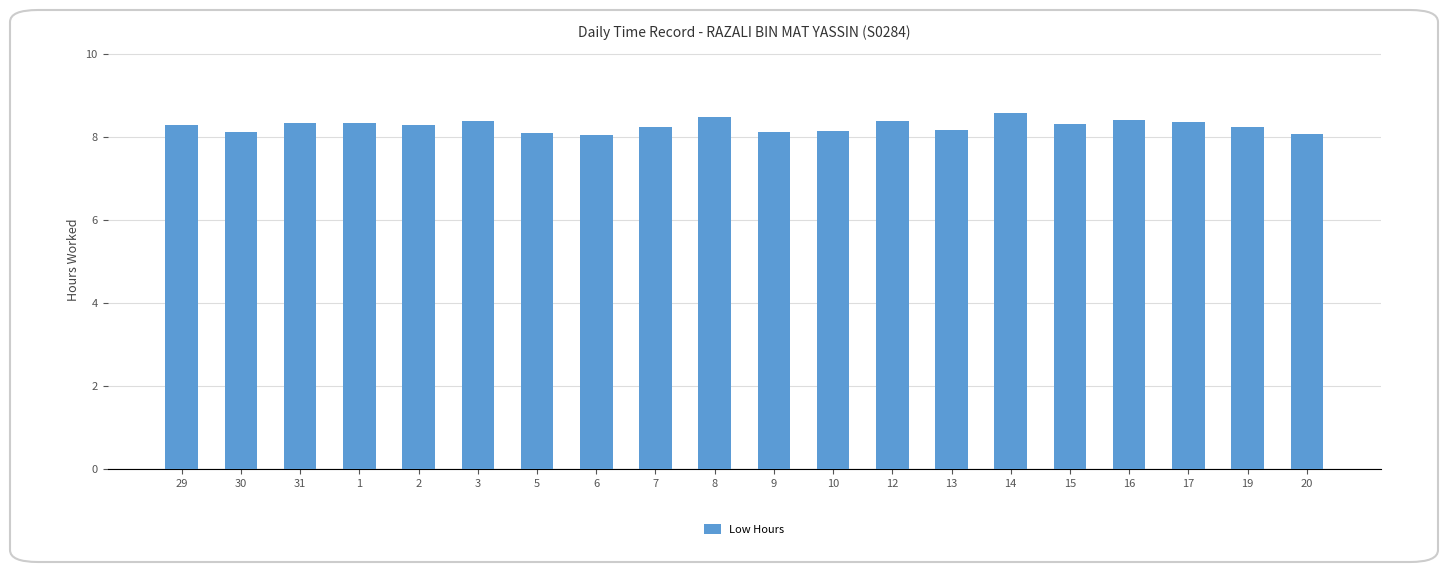

What is the label of the 17th bar from the left?

16